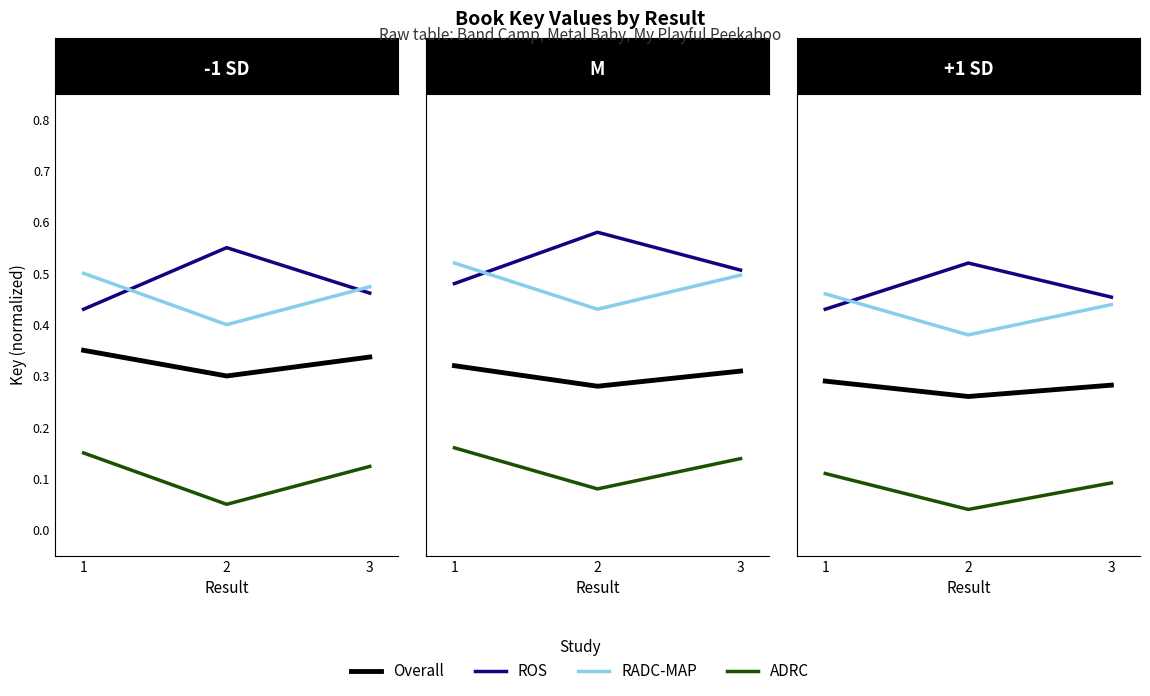

Which category has the lowest value in the ROS series?

1